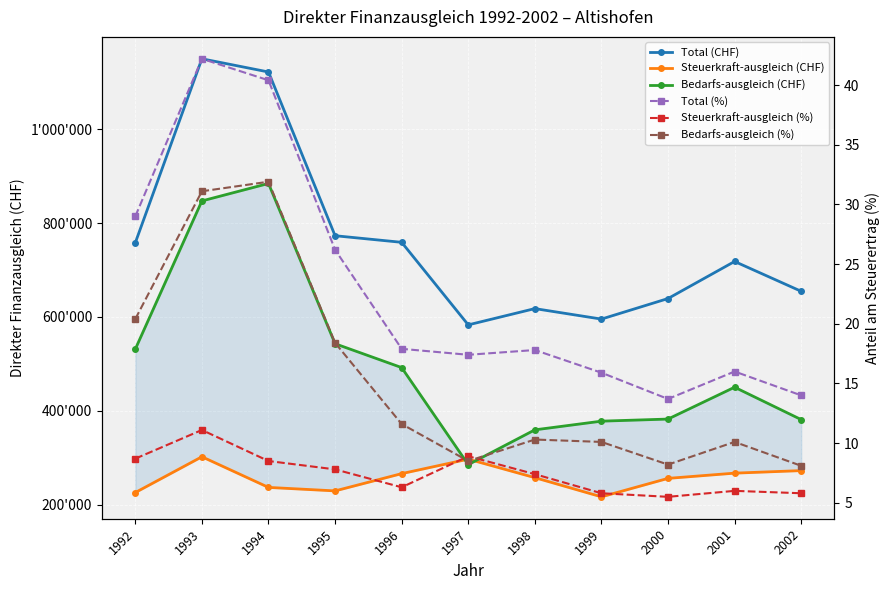

The value of Bedarfs-ausgleich (CHF) at 2000 is 559590.9. True or false?

False